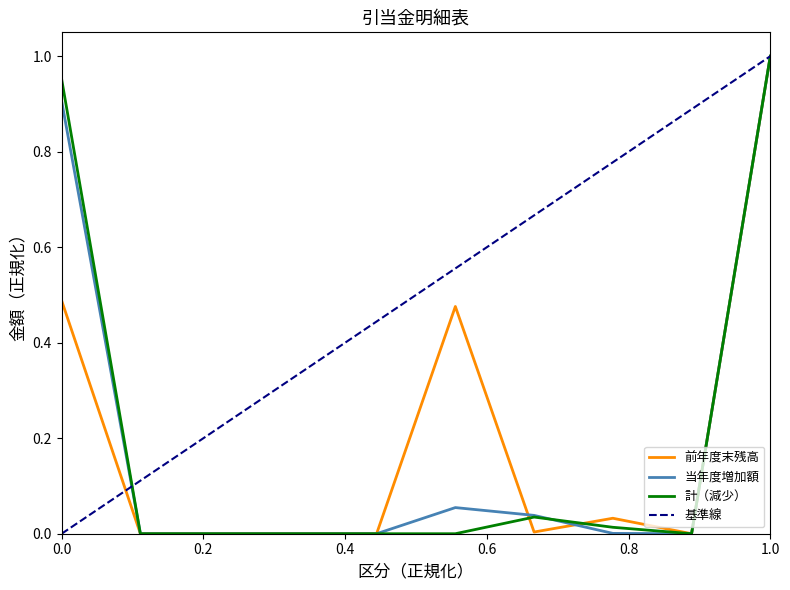

The 当年度増加額 series shows 1.0 at 1.0. True or false?

True